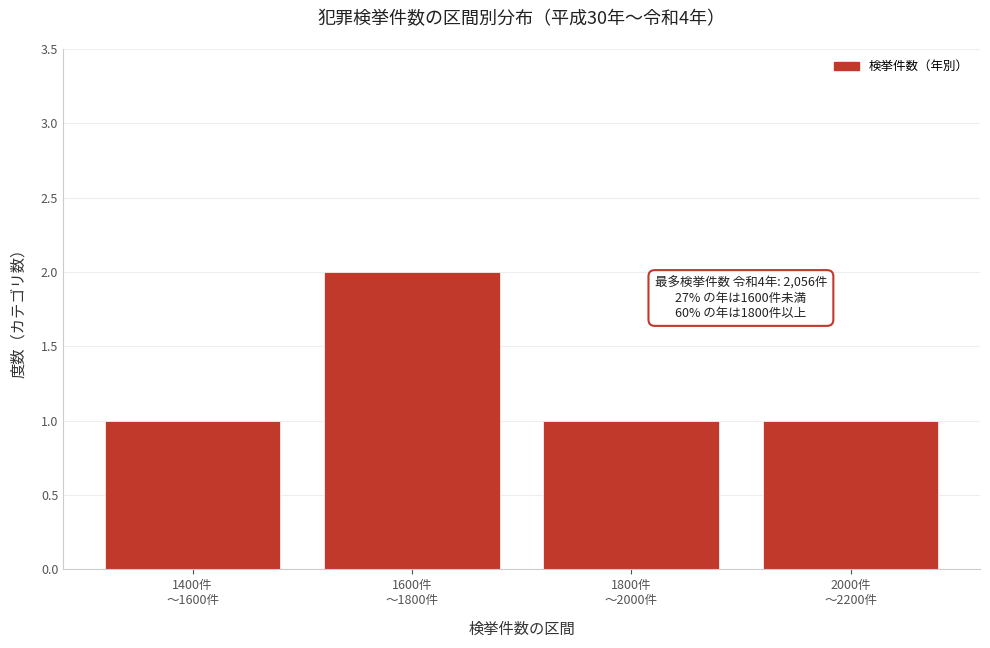

Reading left to right, list all the values displayed in this chart.

1	2	1	1